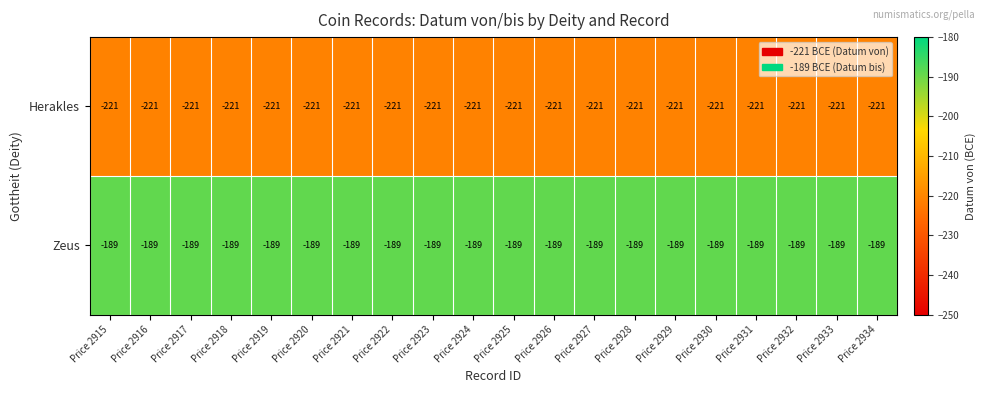

What is the sum of all Zeus values?

-3780